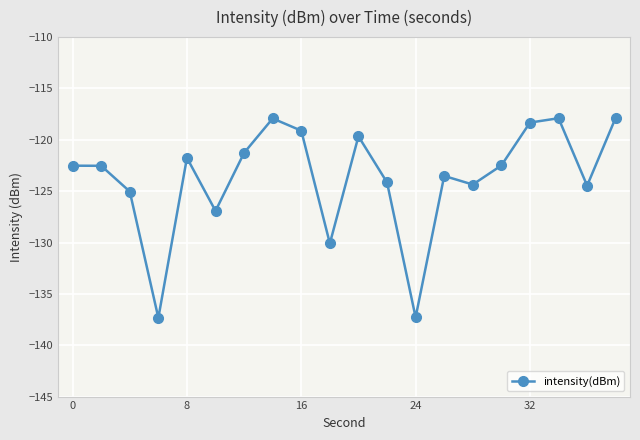

True or false: the data has more than 1 interior local peaks.

True